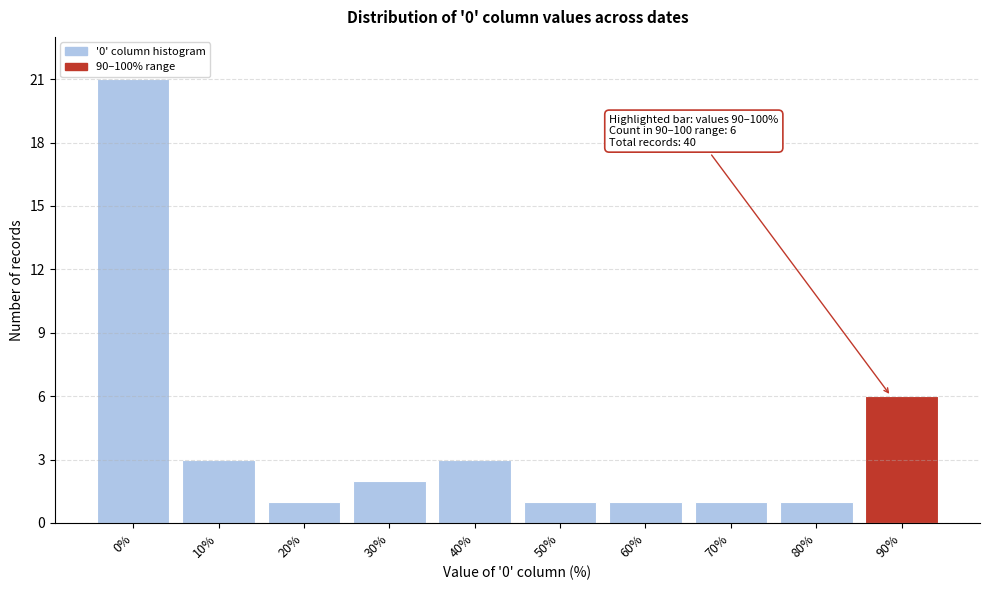

Reading right to left, list all the values displayed in this chart.

90%=6	80%=1	70%=1	60%=1	50%=1	40%=3	30%=2	20%=1	10%=3	0%=21